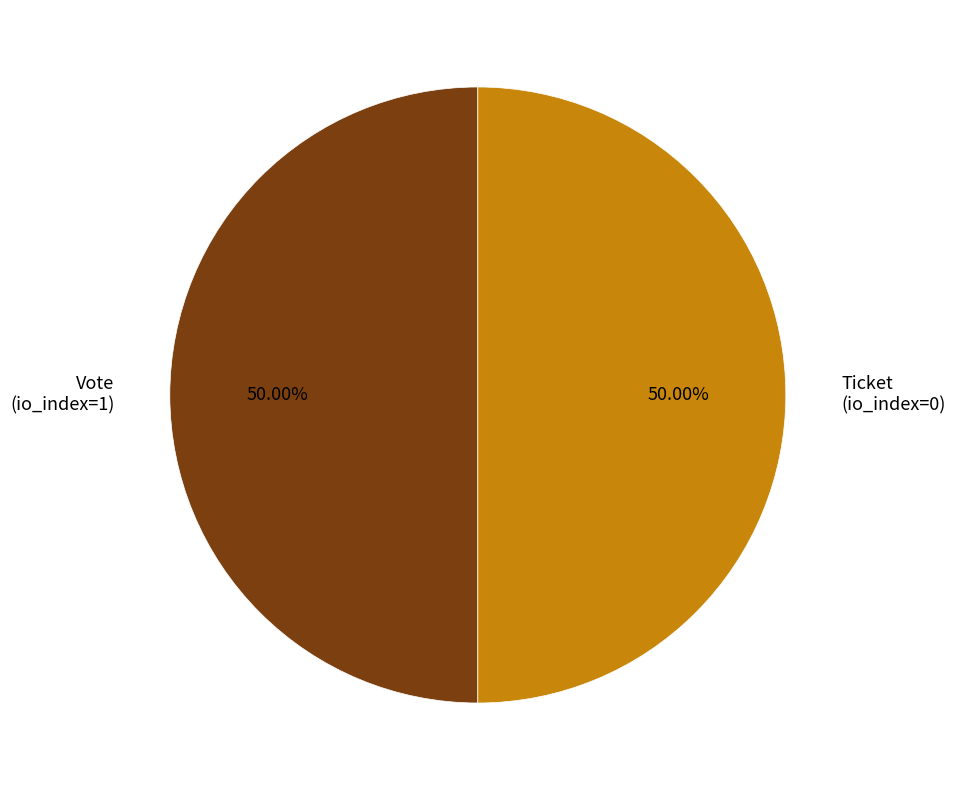

Do Ticket (io_index=0) and Vote (io_index=1) together represent more than half of the pie?

Yes